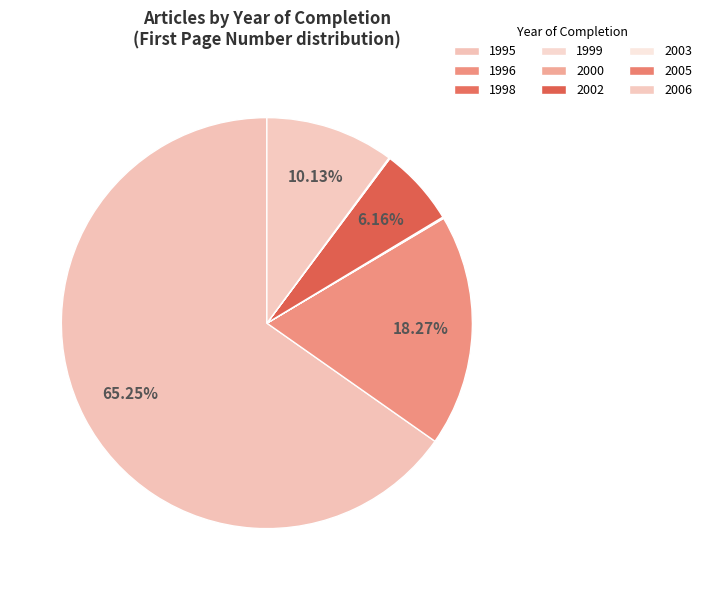

Rank the categories by value from highest to lowest.

1995, 1996, 2006, 2002, 2005, 1998, 1999, 2000, 2003